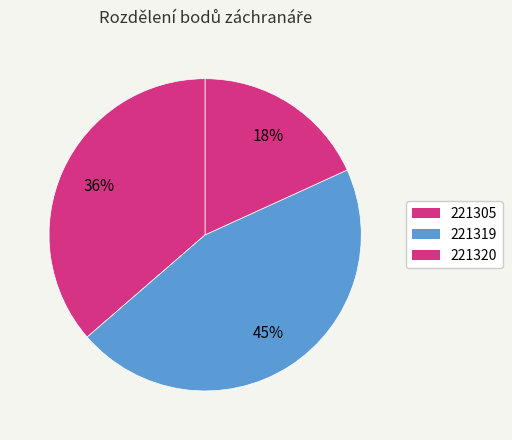

To the nearest percent, what portion does 221305 represent?

36%